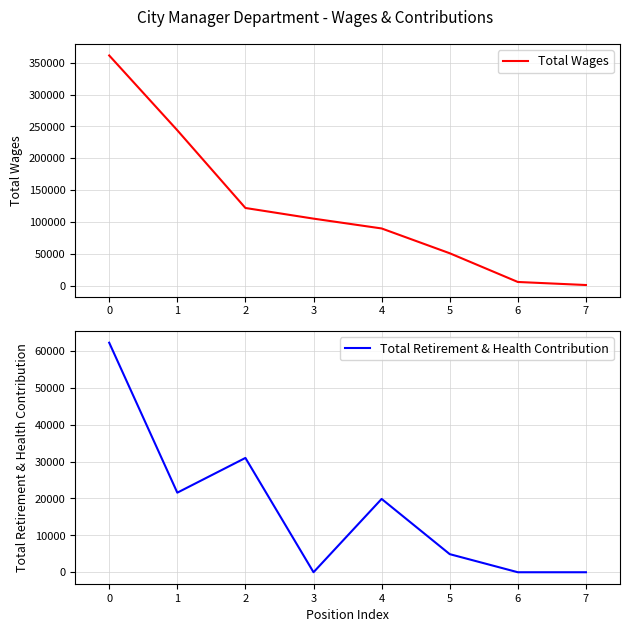

What is the approximate value of Total Retirement & Health Contribution at 2, to the nearest 10?

30980